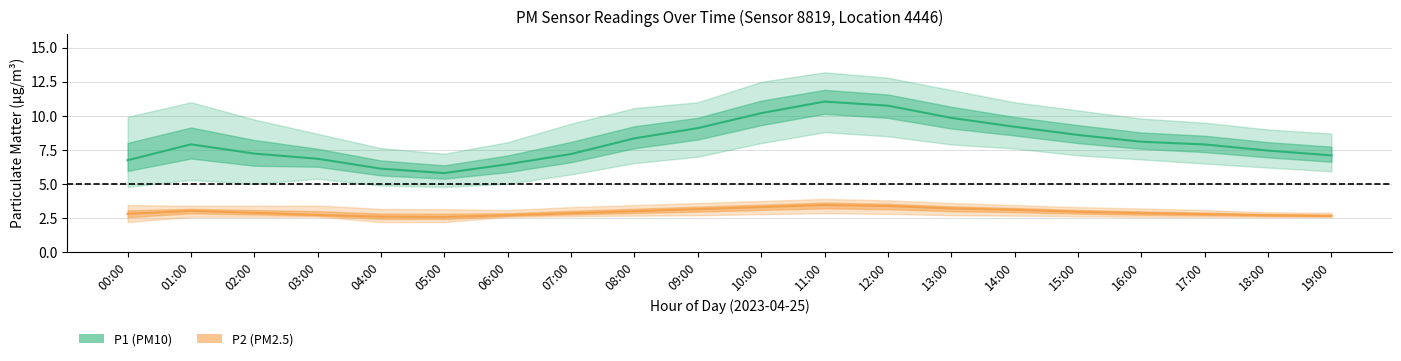

What is the sum of all P2_upper values?

67.3